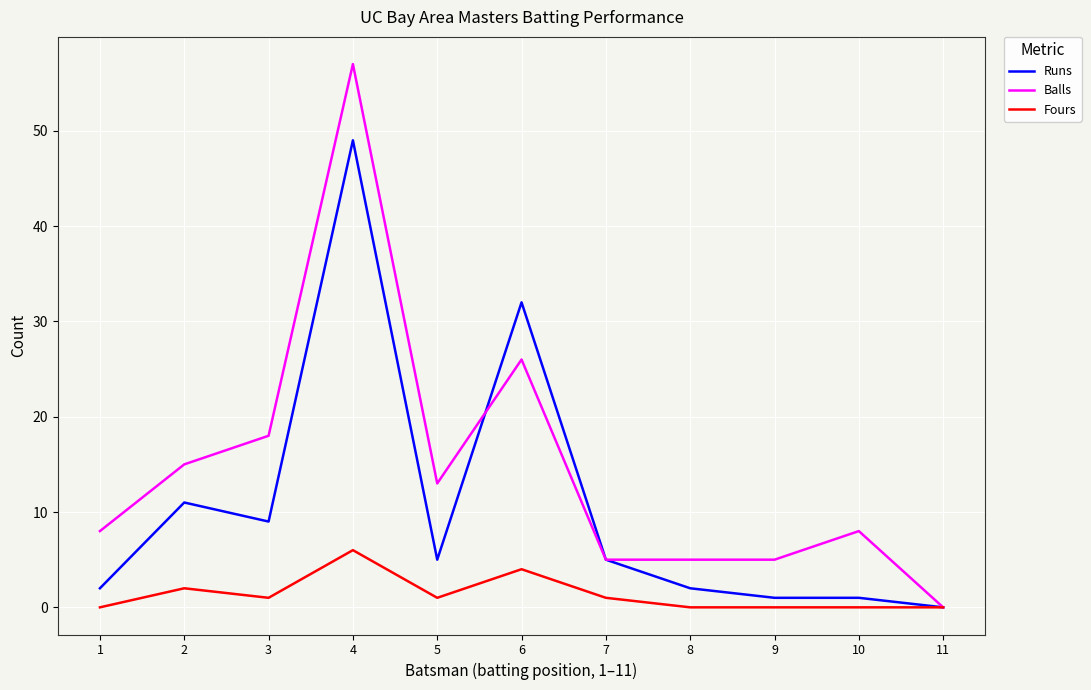

The Runs series shows 3 at 5. True or false?

False